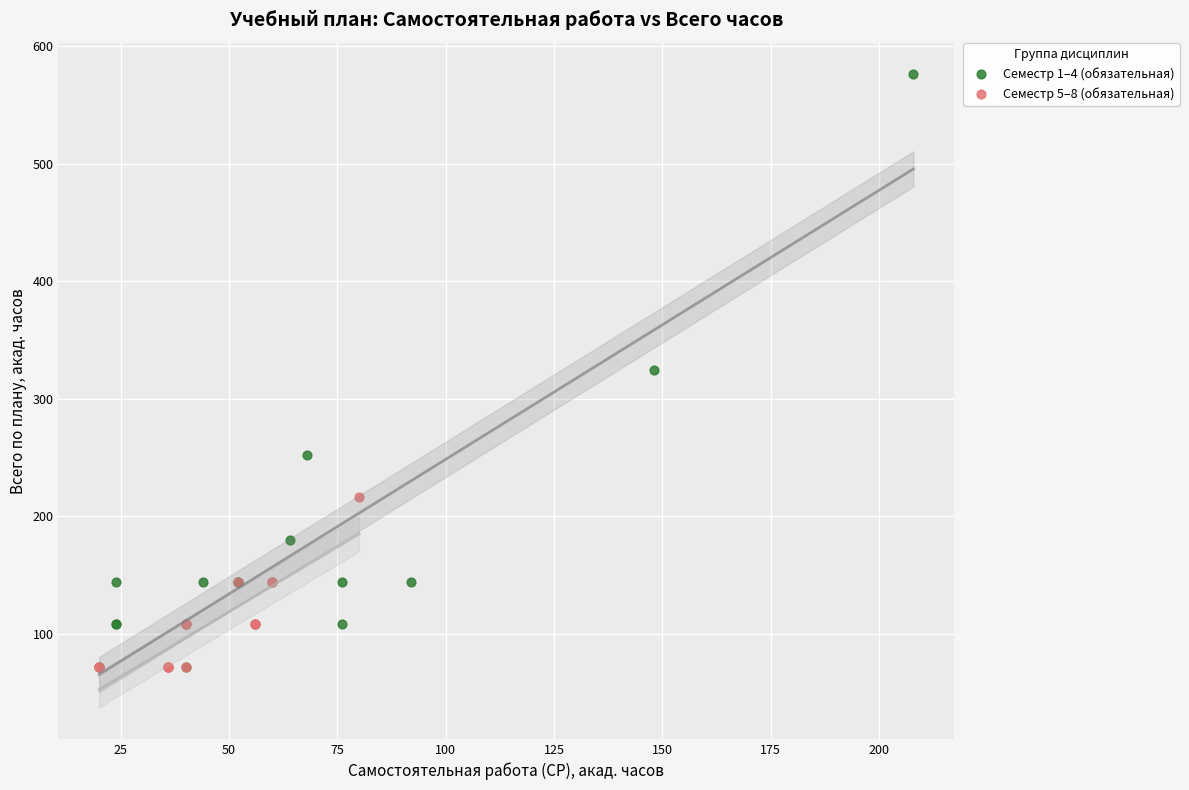

Which series contains the highest Y value?

Семестр 1–4 (обязательная)